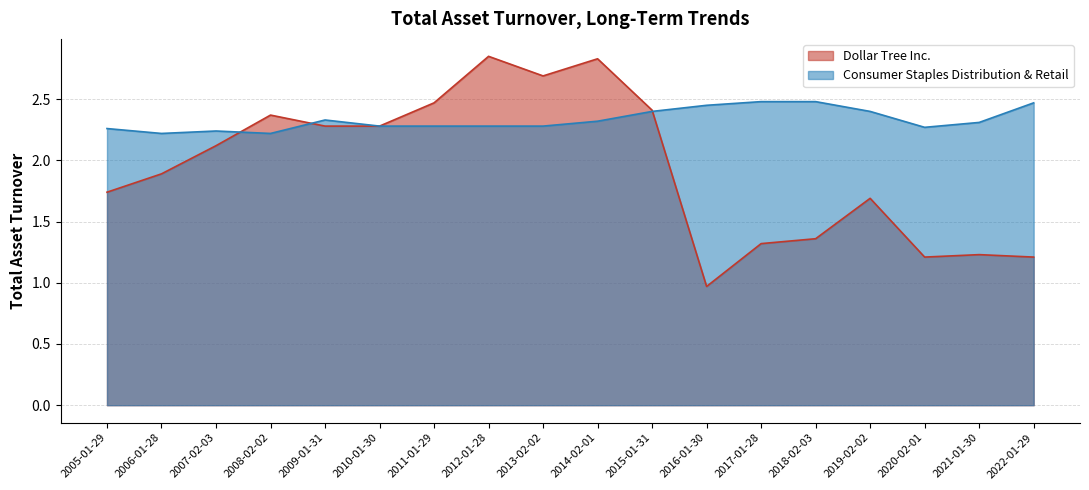

What is the difference between the Dollar Tree Inc. values at 2005-01-29 and 2008-02-02?

0.6